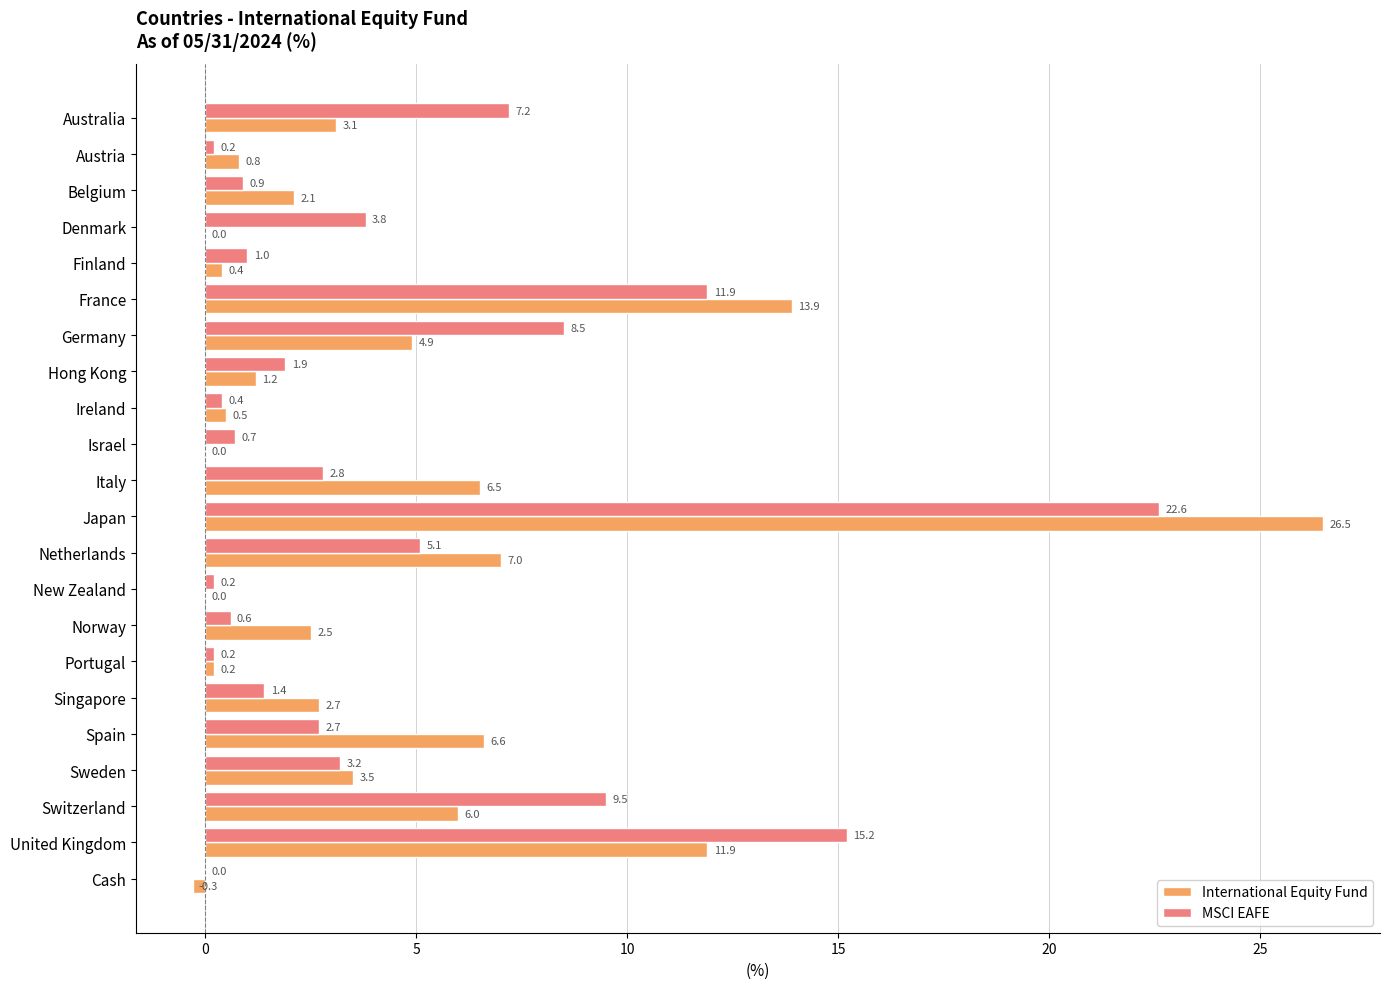

The MSCI EAFE series shows 3.8 at Denmark. True or false?

True